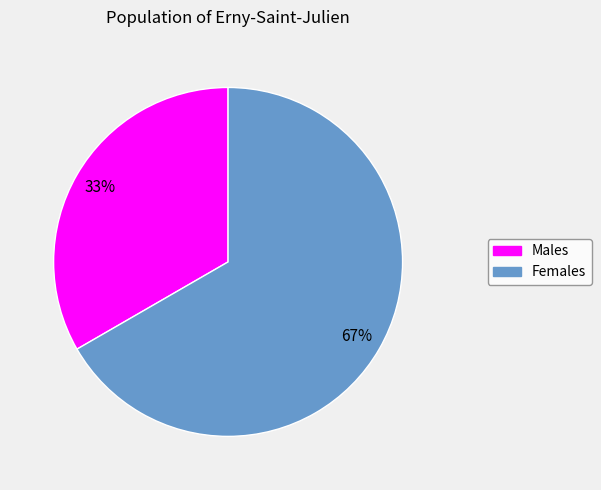

Is there a majority slice in this chart?

Yes